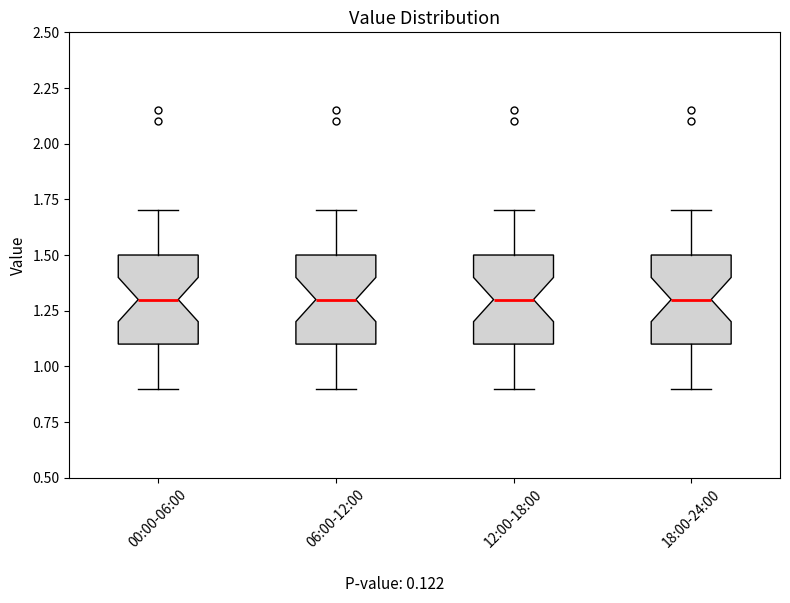

Reading left to right, read every box against the y-axis: the position of its median line, the range the box covers, and the ends of its whiskers. The values are not printed on the chart, so give them approximately, as read against the axis.

00:00-06:00: median 1.3, box 1.1 to 1.5, whiskers 0.9 to 1.7
06:00-12:00: median 1.3, box 1.1 to 1.5, whiskers 0.9 to 1.7
12:00-18:00: median 1.3, box 1.1 to 1.5, whiskers 0.9 to 1.7
18:00-24:00: median 1.3, box 1.1 to 1.5, whiskers 0.9 to 1.7